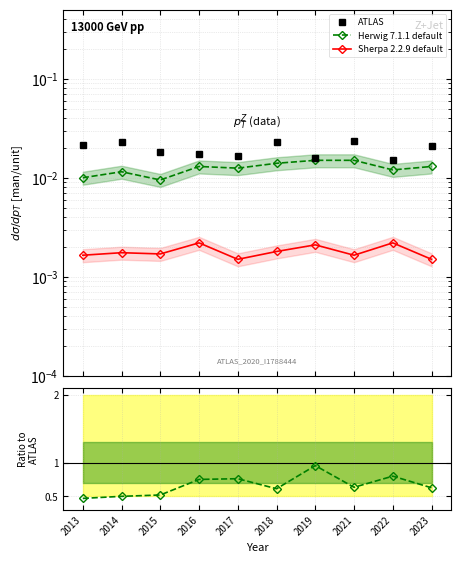

Between 2016 and 2018, which is larger?

2018